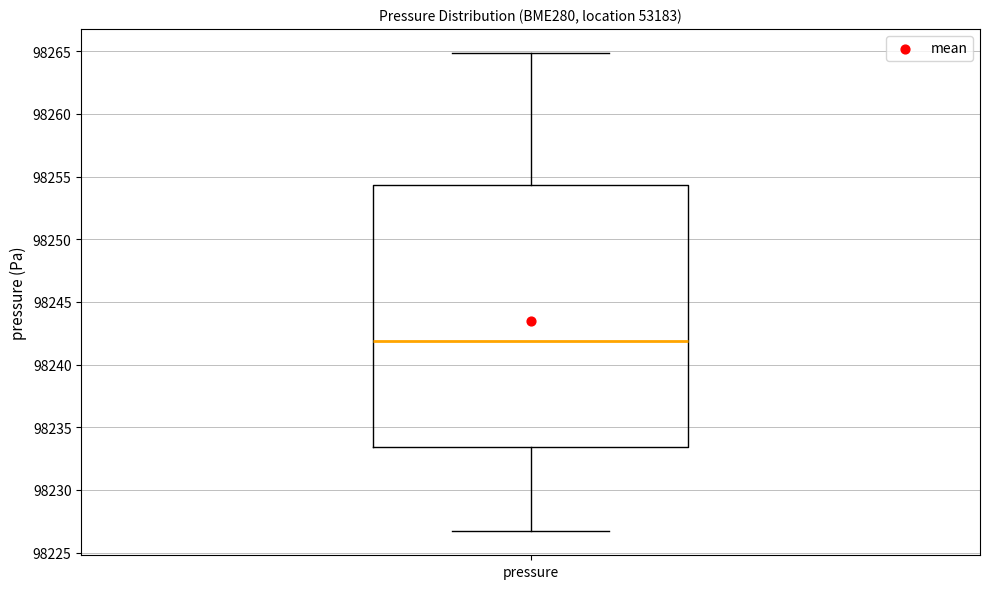

Where does the median line of the box for pressure sit on the y-axis? The values are not printed on the chart, so give them approximately, as read against the axis.

98242.0